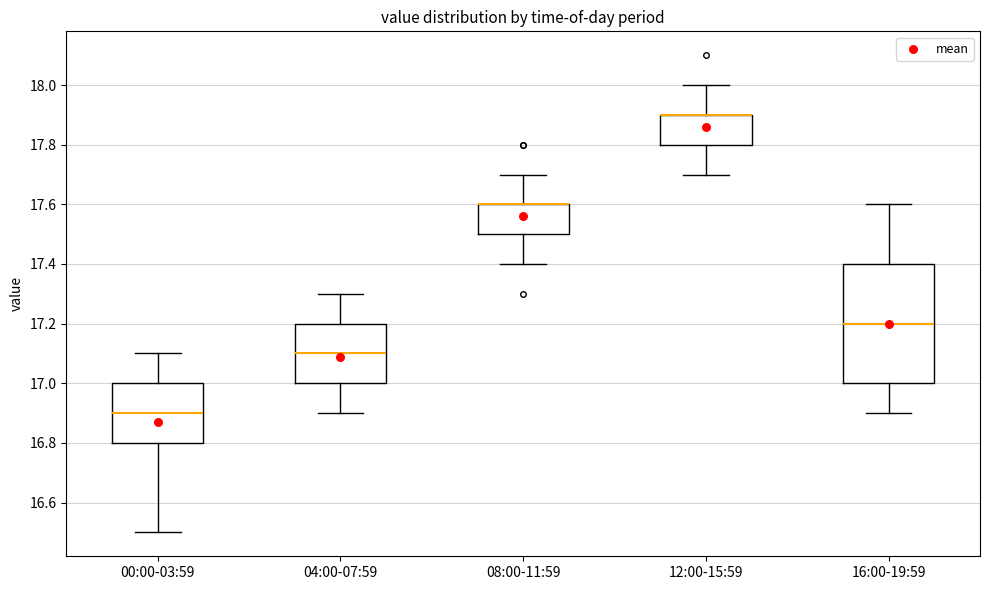

Reading left to right, read every box against the y-axis: the position of its median line, the range the box covers, and the ends of its whiskers. The values are not printed on the chart, so give them approximately, as read against the axis.

00:00-03:59: median 16.9, box 16.8 to 17.0, whiskers 16.5 to 17.1
04:00-07:59: median 17.1, box 17.0 to 17.2, whiskers 16.9 to 17.3
08:00-11:59: median 17.6 (drawn on the box's upper edge), box 17.5 to 17.6, whiskers 17.4 to 17.7
12:00-15:59: median 17.9 (drawn on the box's upper edge), box 17.8 to 17.9, whiskers 17.7 to 18.0
16:00-19:59: median 17.2, box 17.0 to 17.4, whiskers 16.9 to 17.6